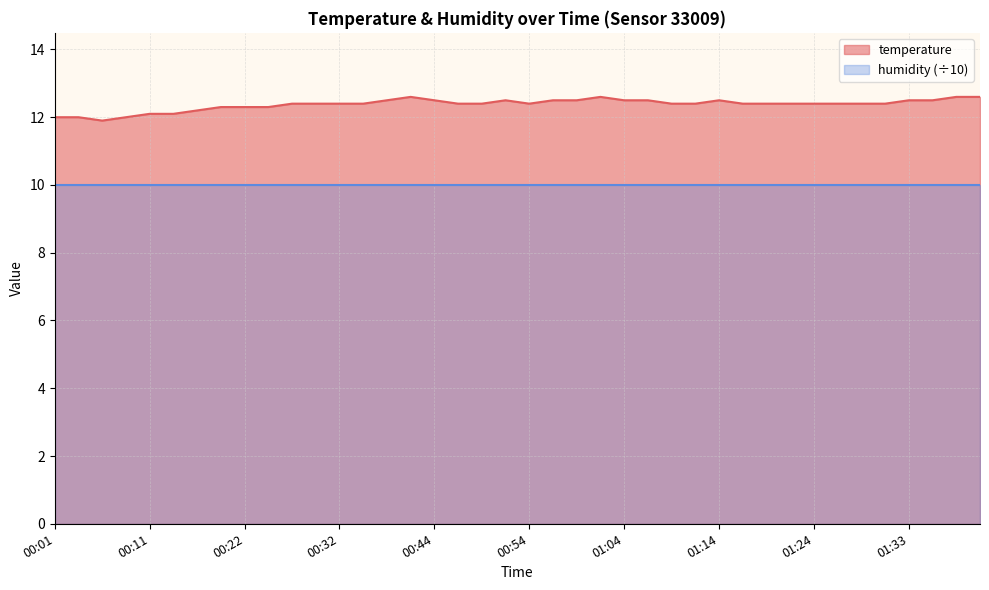

At which label does the data first exceed 12?

00:11